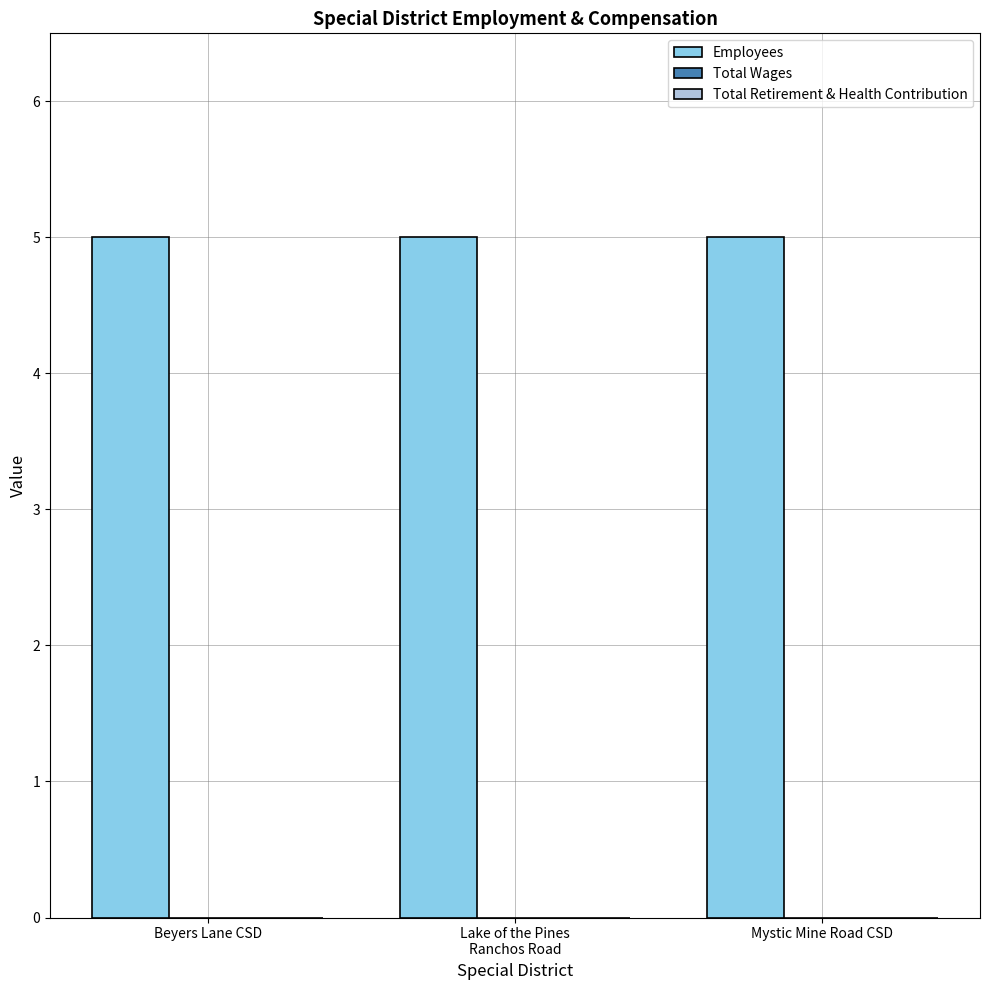

At how many categories does at least one series exceed 0?

3